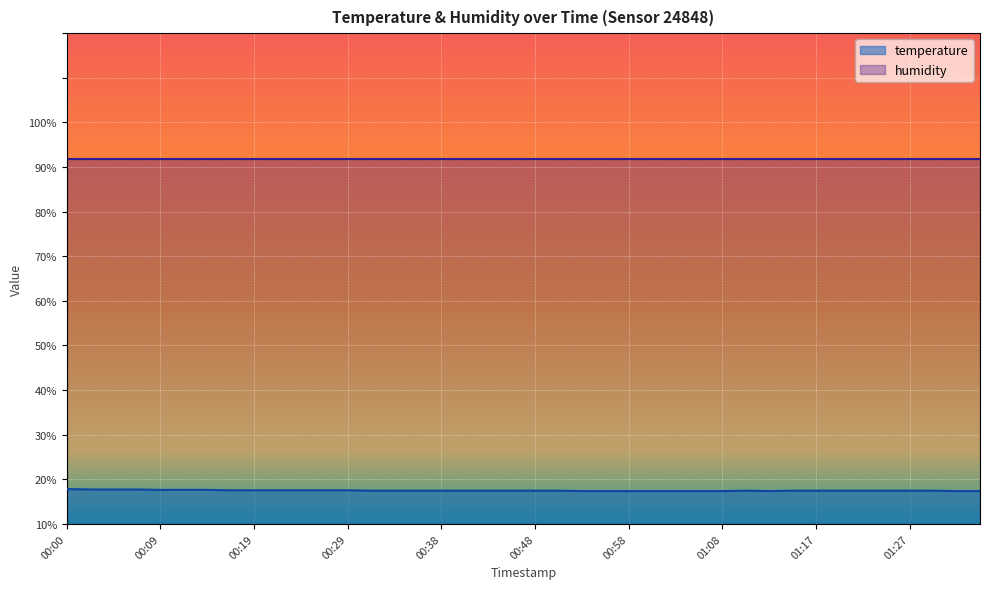

Which category has the lowest value across all series?

00:53